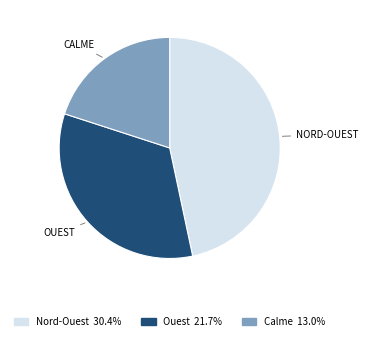

Combined, do Ouest 21.7% and Calme 13.0% account for over 50%?

Yes